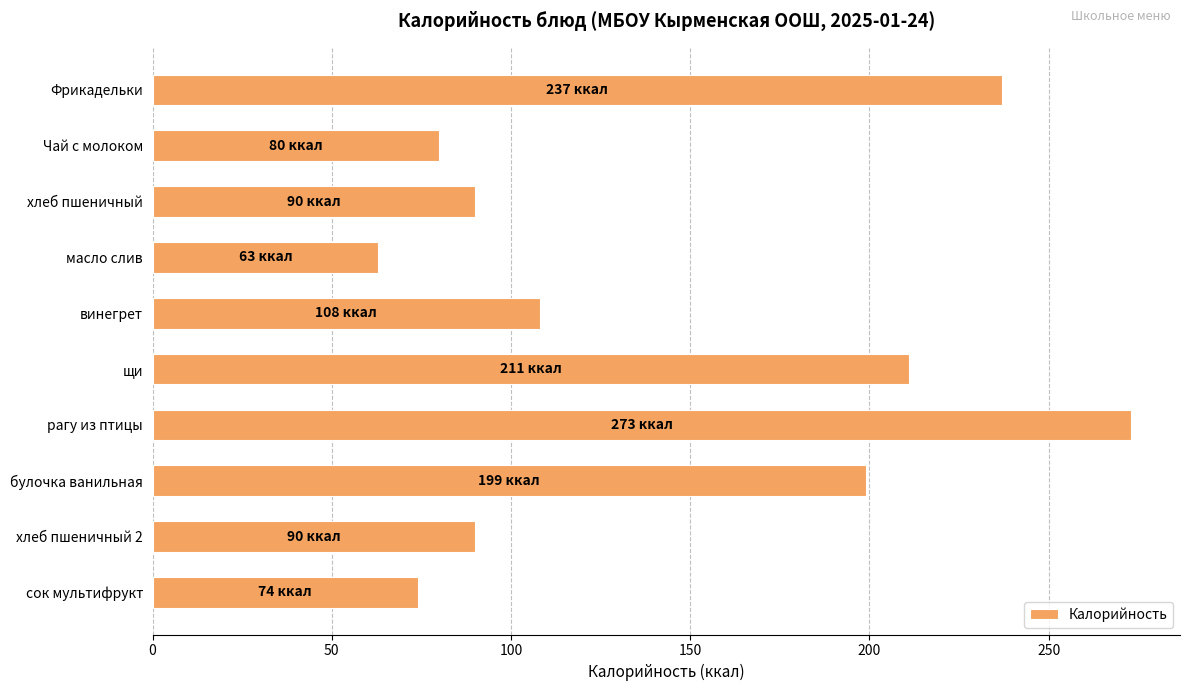

At which category does the chart reach its minimum across all series?

масло слив